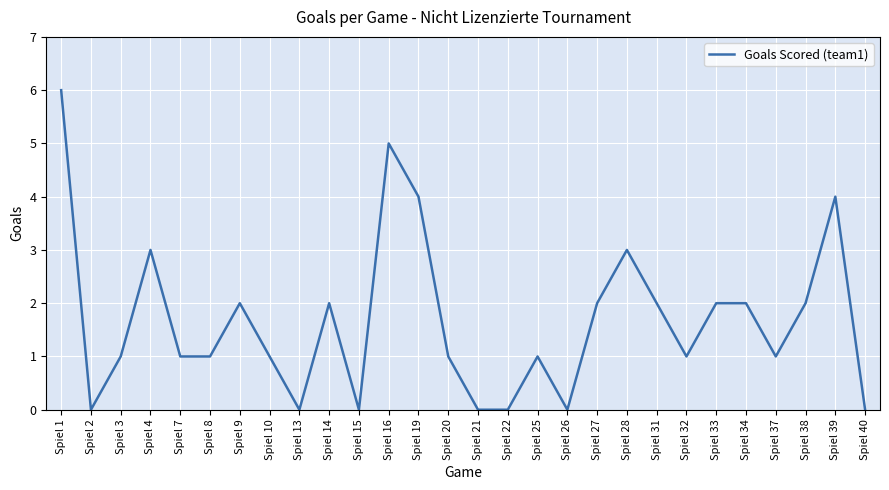

What is the sum of the values at Spiel 7 and Spiel 22?

1